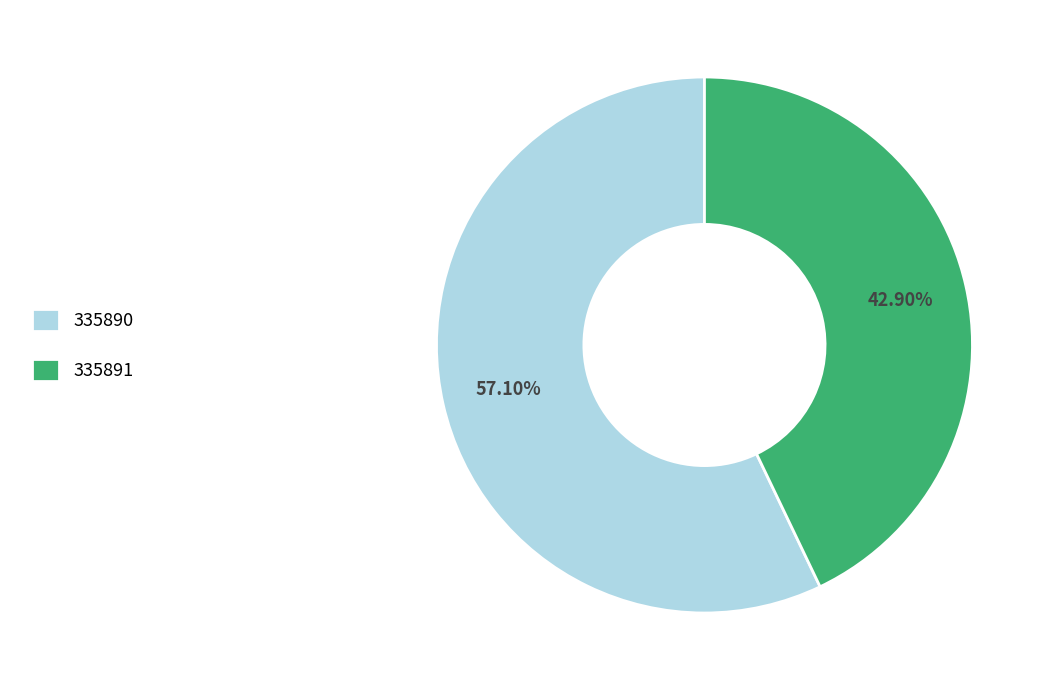

Which has a higher value, 335891 or 335890?

335890